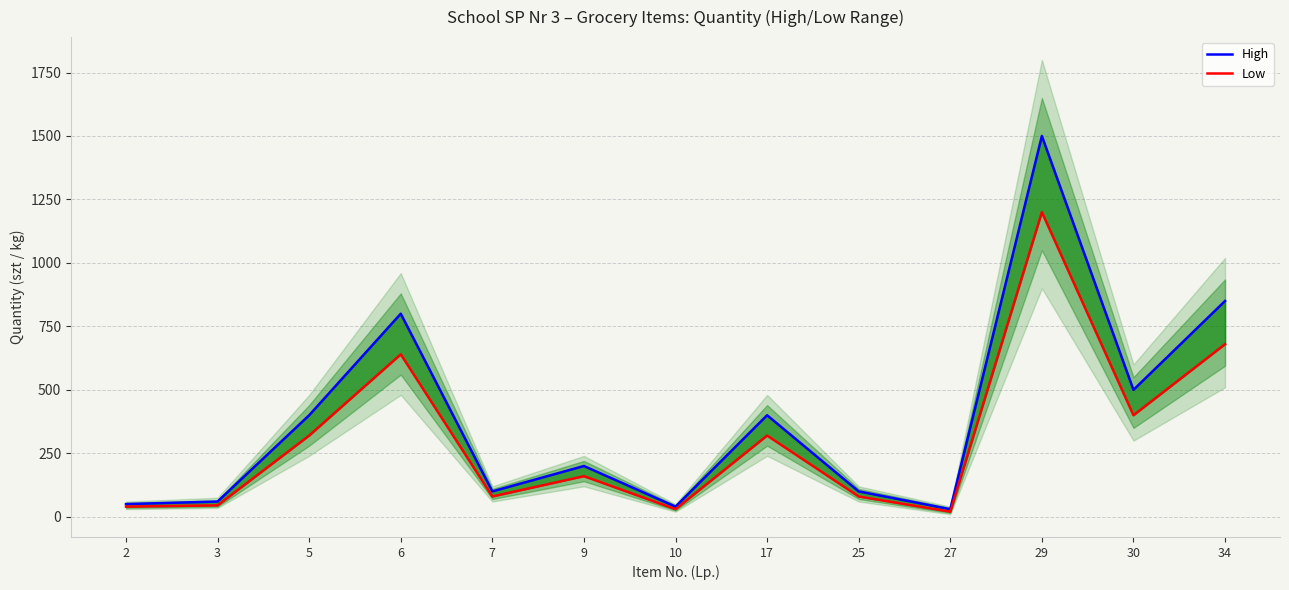

How many data points in High are above 200?

6